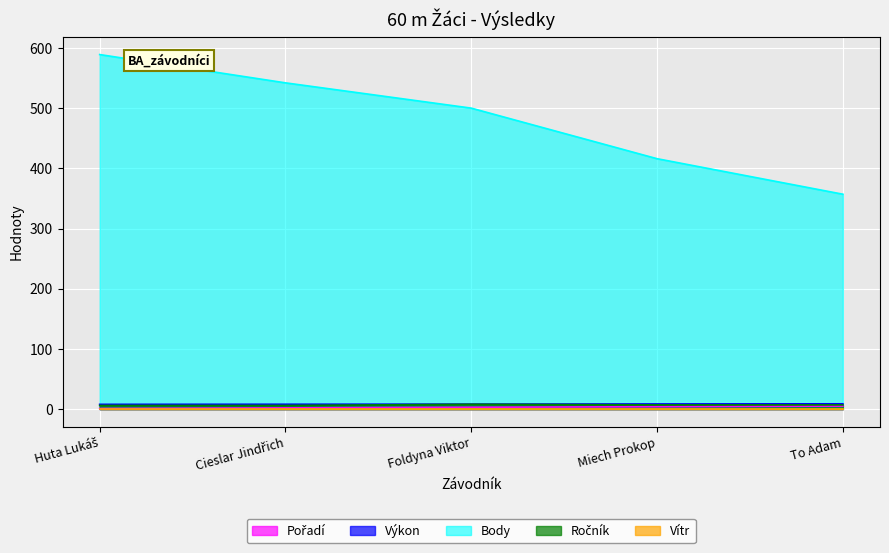

True or false: Ročník and Pořadí cross at least once.

False